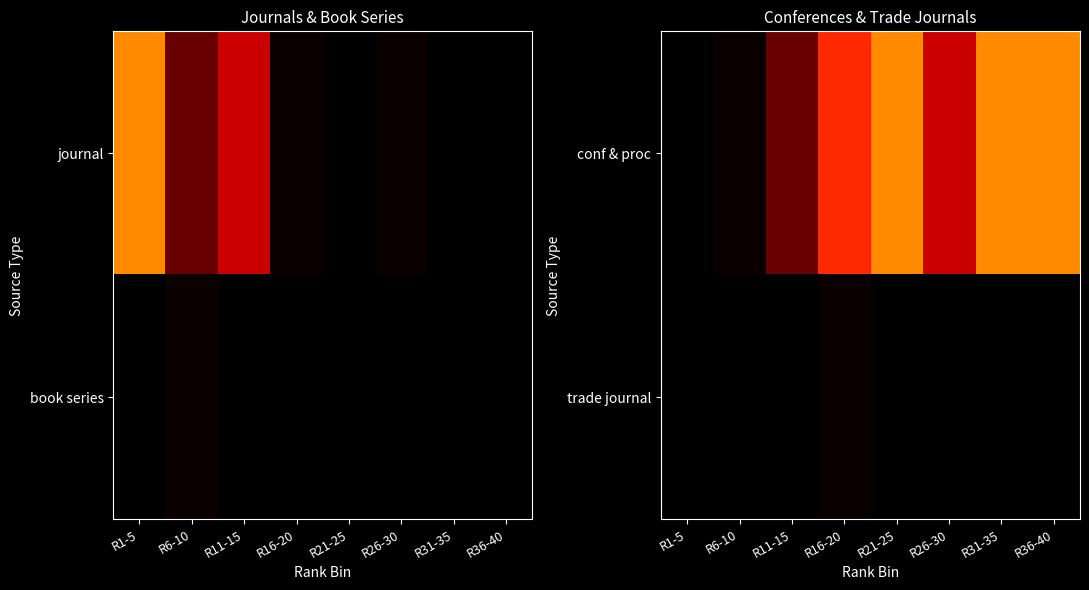

Which label corresponds to the smallest value in the chart?

R6-10